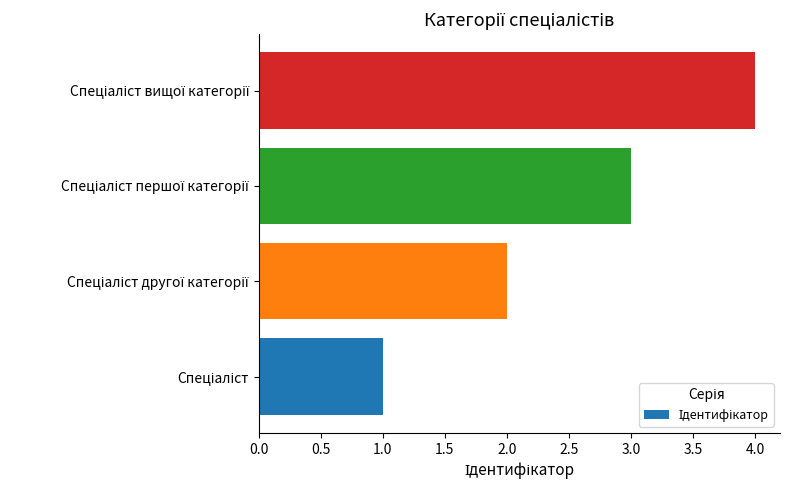

Are the bars grouped side by side (vs. stacked)?

No